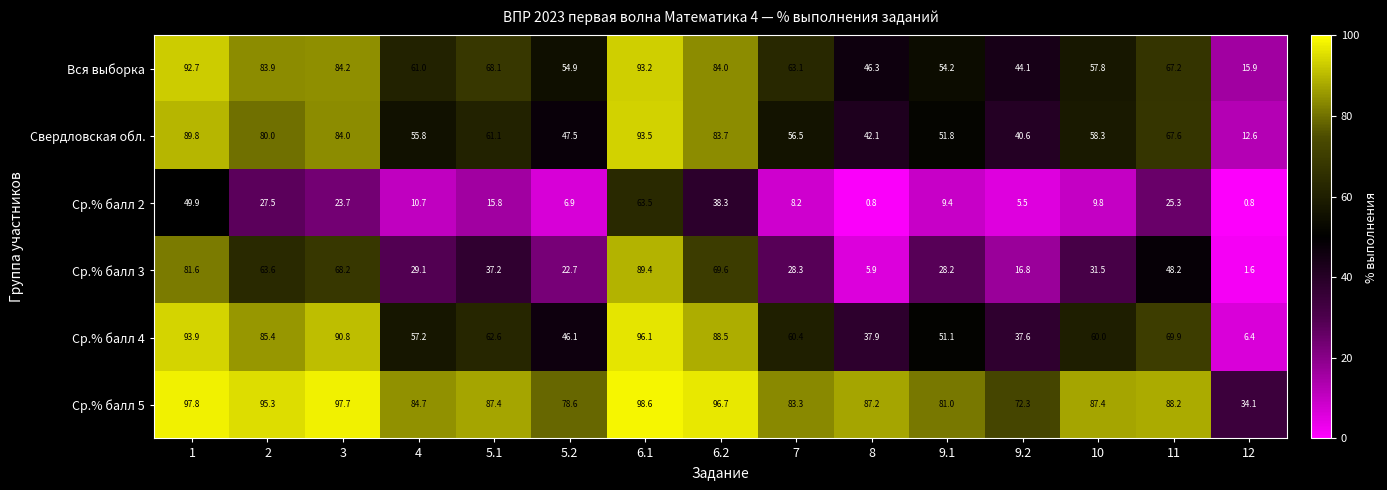

At which label does Ср.% балл 5 reach its minimum?

12